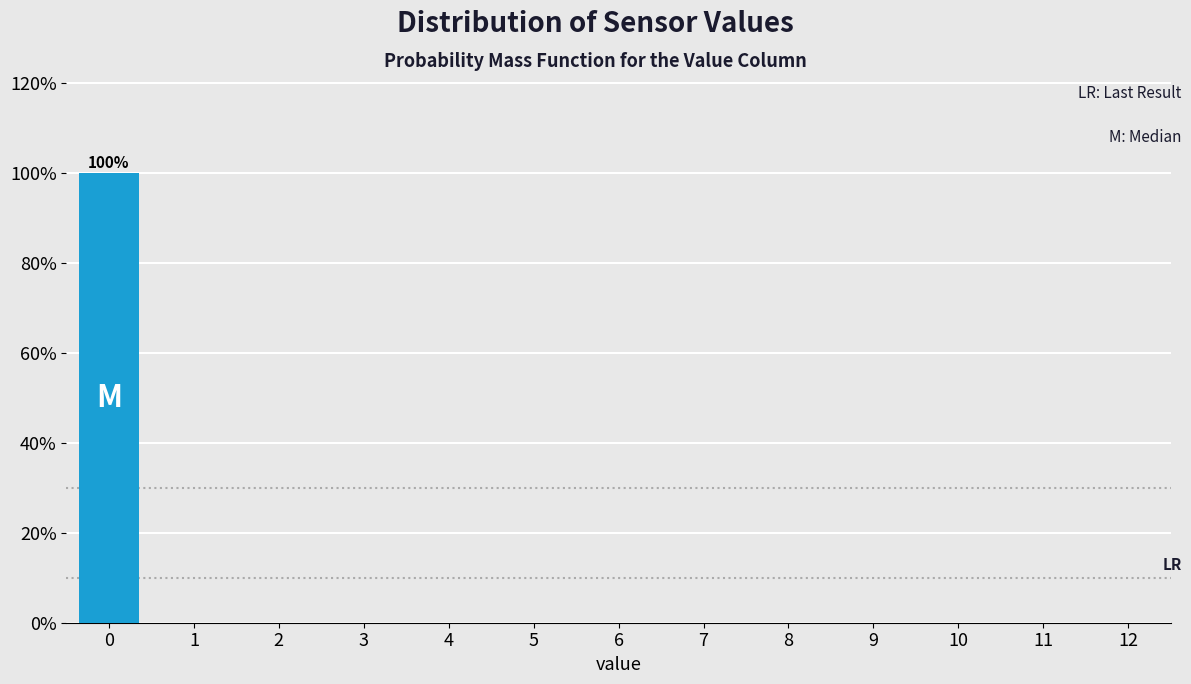

Reading right to left, what are all the values shown in this chart?

12=0	11=0	10=0	9=0	8=0	7=0	6=0	5=0	4=0	3=0	2=0	1=0	0=100